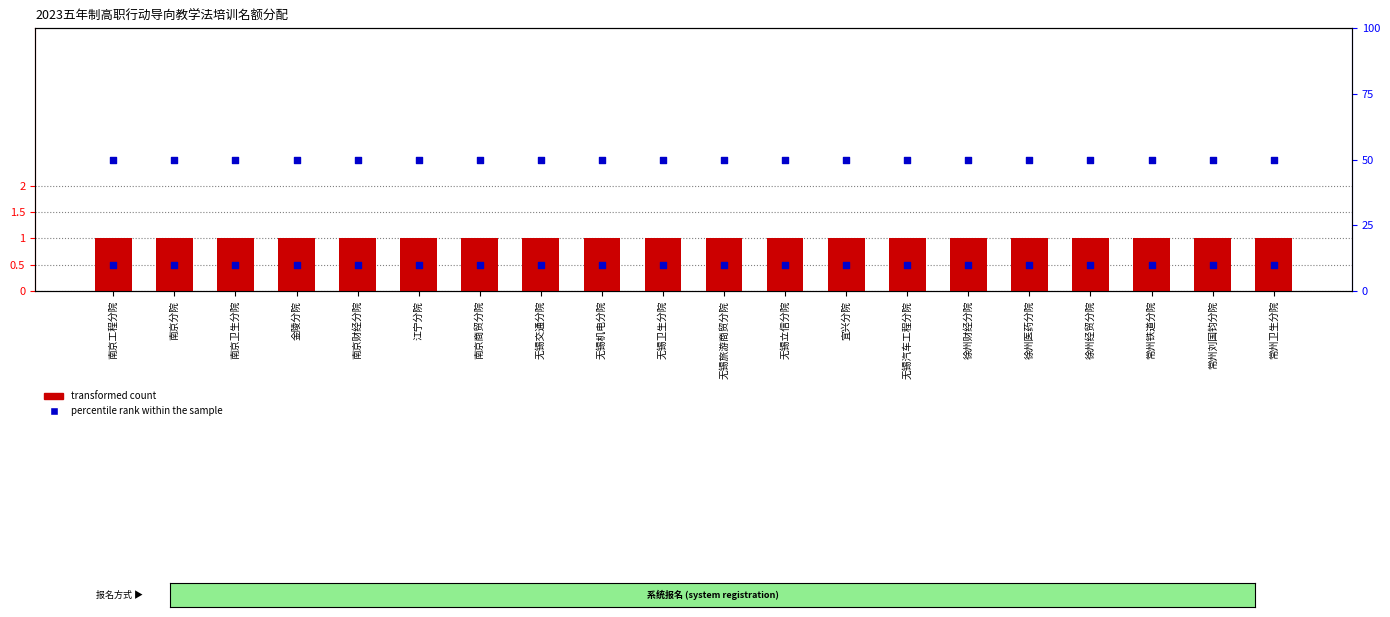

What is the total value across all series at 无锡机电分院?

51